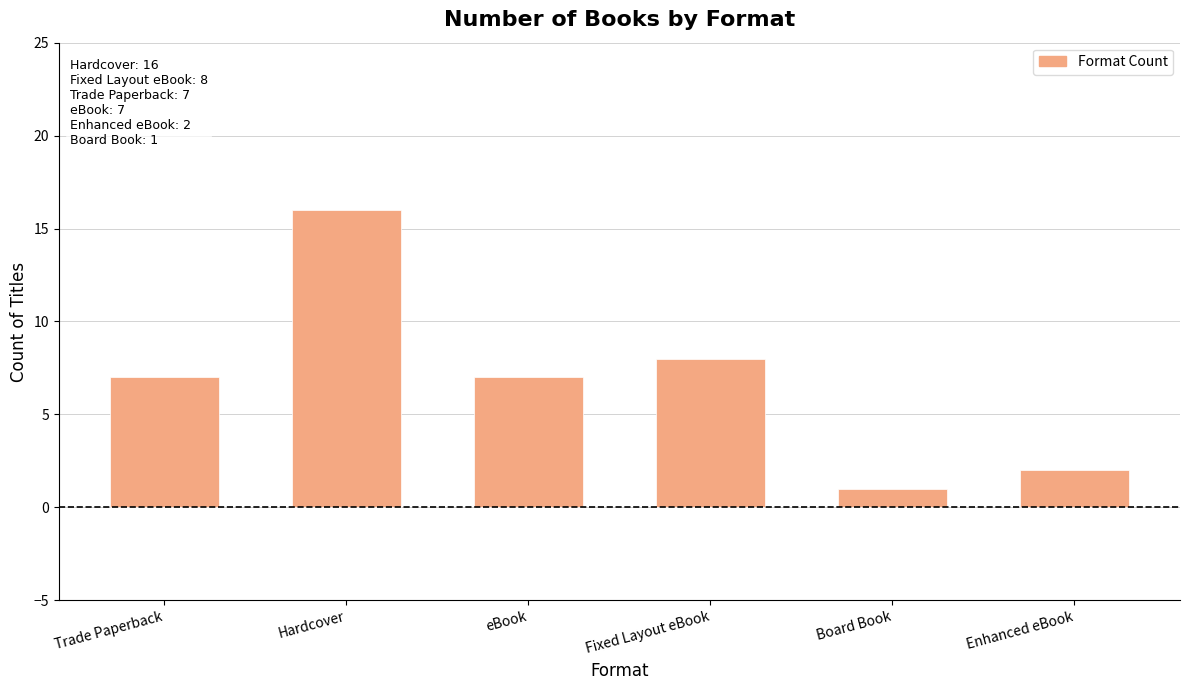

What is the difference between the second highest and second lowest values?

6